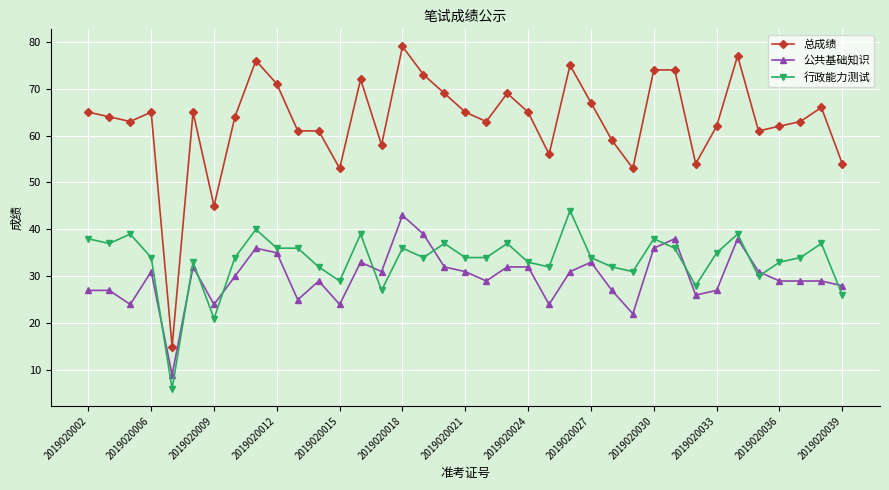

Reading left to right, list all the values displayed in this chart.

总成绩: 65	64	63	65	15	65	45	64	76	71	61	61	53	72	58	79	73	69	65	63	69	65	56	75	67	59	53	74	74	54	62	77	61	62	63	66	54
公共基础知识: 27	27	24	31	9	32	24	30	36	35	25	29	24	33	31	43	39	32	31	29	32	32	24	31	33	27	22	36	38	26	27	38	31	29	29	29	28
行政能力测试: 38	37	39	34	6	33	21	34	40	36	36	32	29	39	27	36	34	37	34	34	37	33	32	44	34	32	31	38	36	28	35	39	30	33	34	37	26